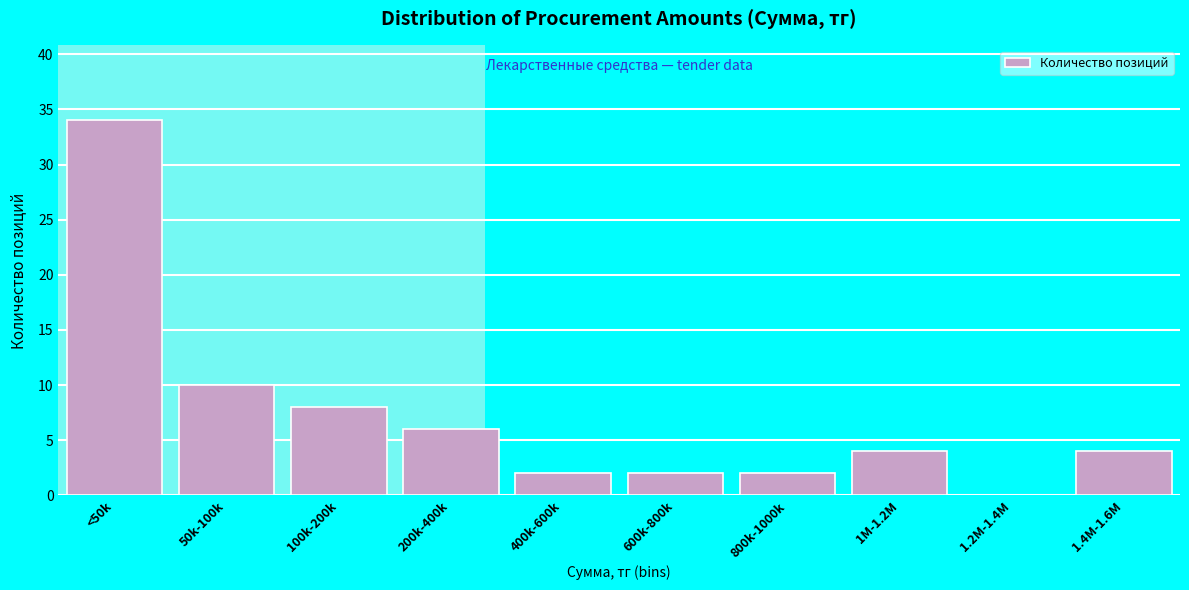

Reading left to right, transcribe all the data shown in this chart.

<50k=34	50k-100k=10	100k-200k=8	200k-400k=6	400k-600k=2	600k-800k=2	800k-1000k=2	1M-1.2M=4	1.2M-1.4M=0	1.4M-1.6M=4